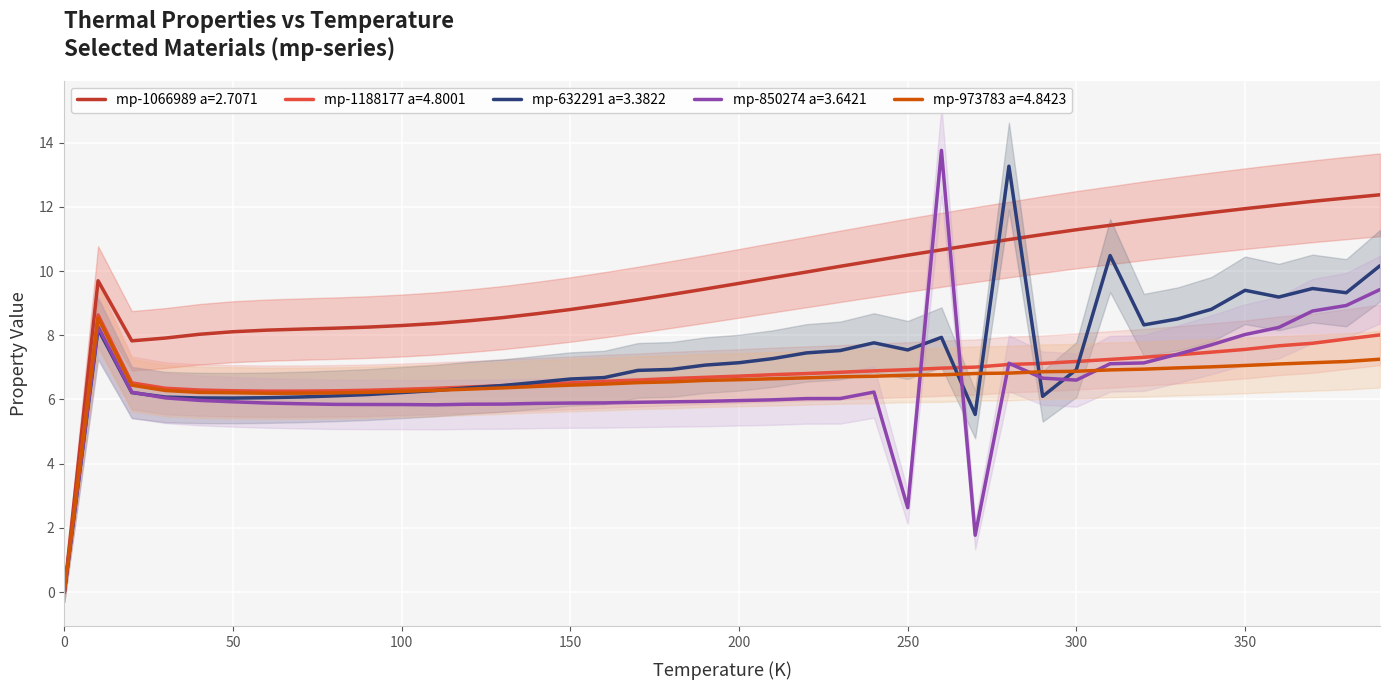

At which category does mp-1188177 a=4.8001 reach its first local peak?

10